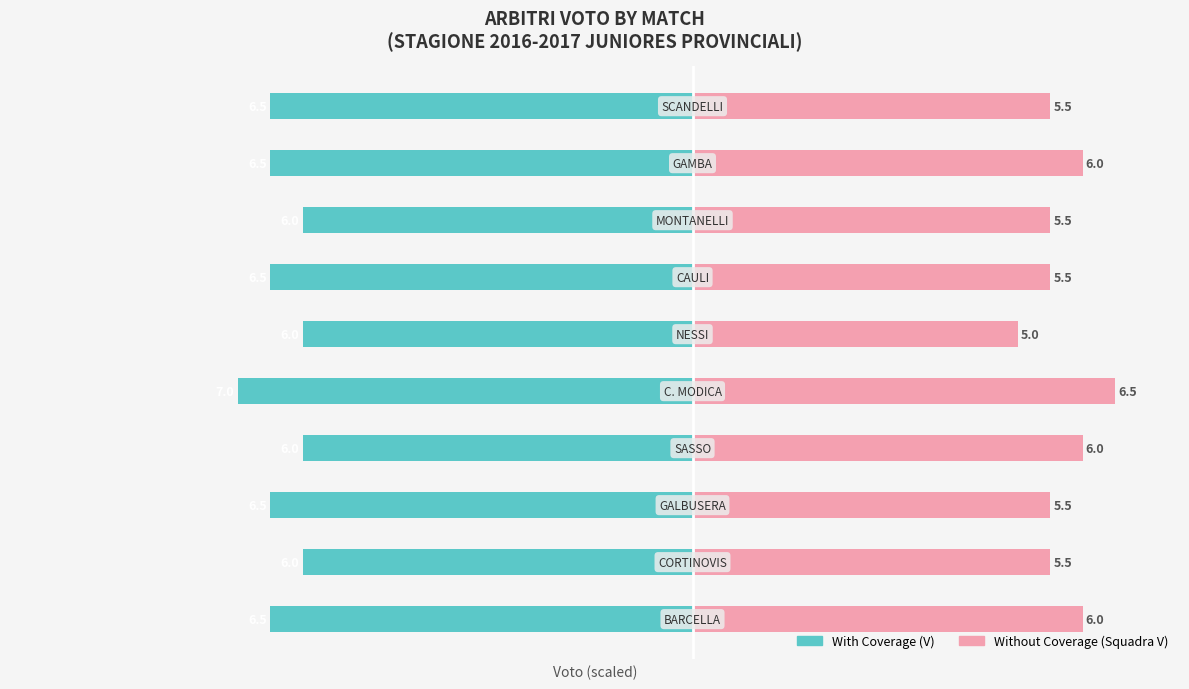

At 8, list the series in order from smallest to largest.

Without Coverage, With Coverage